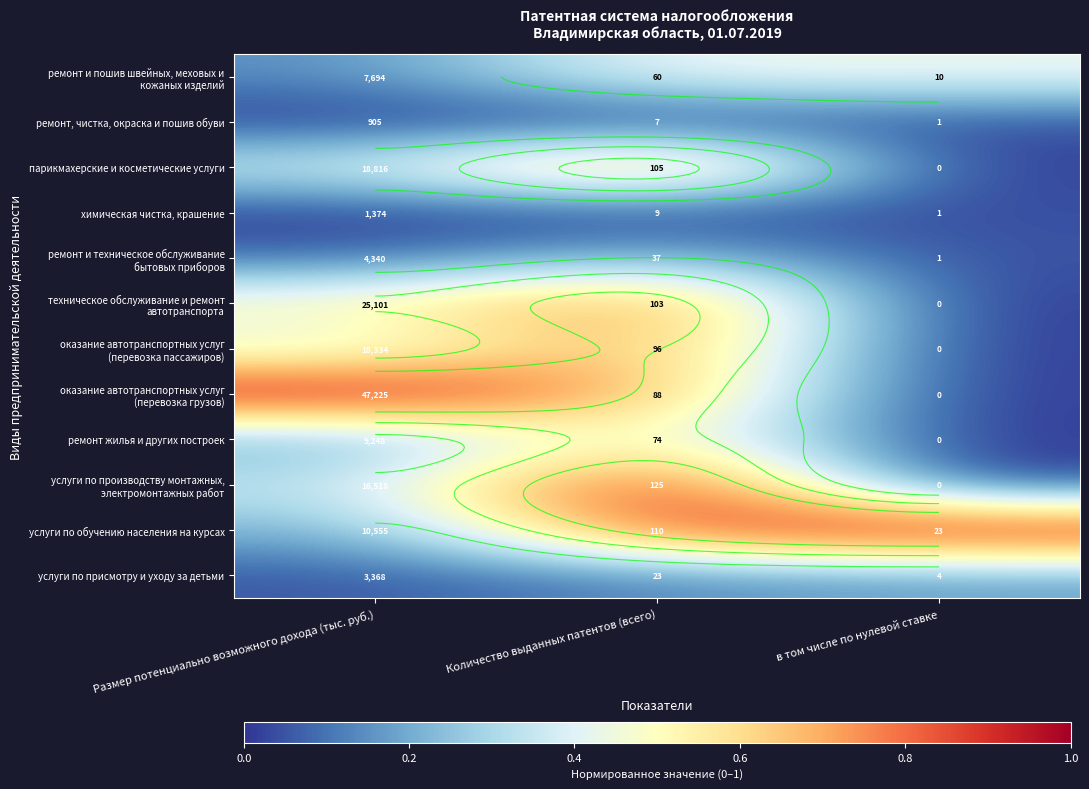

What is the maximum value for ремонт жилья и других построек?

0.6